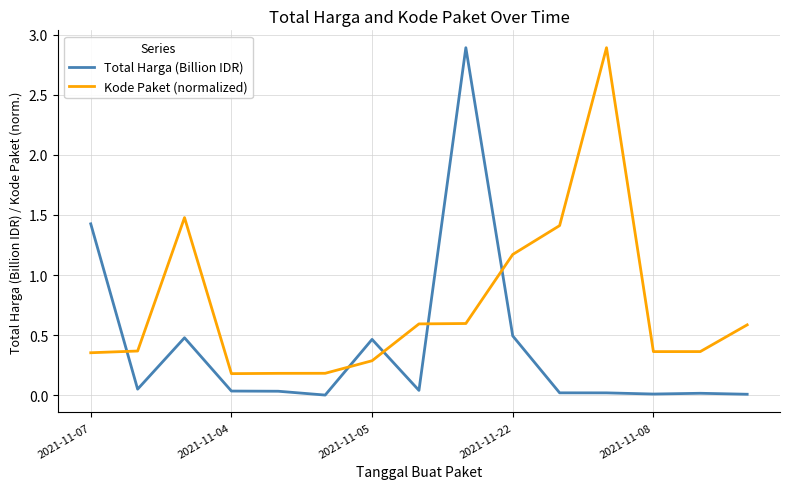

Does the chart display data point markers on the line(s)?

No